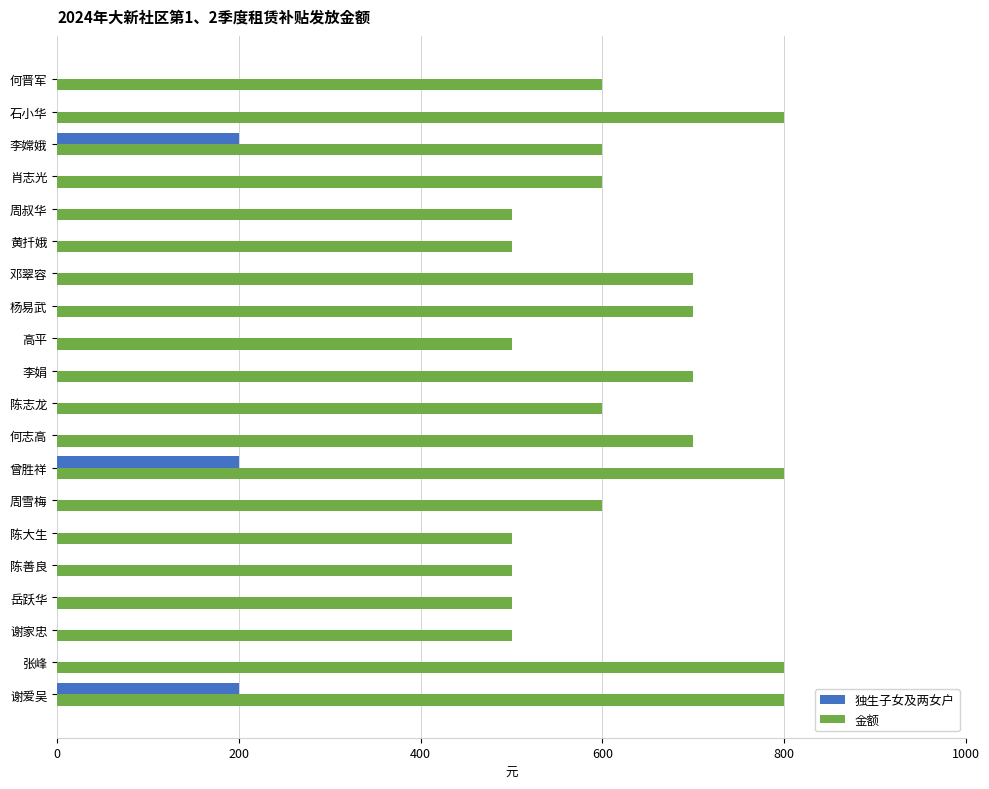

Which series changed the most between 周雪梅 and 谢家忠?

金额